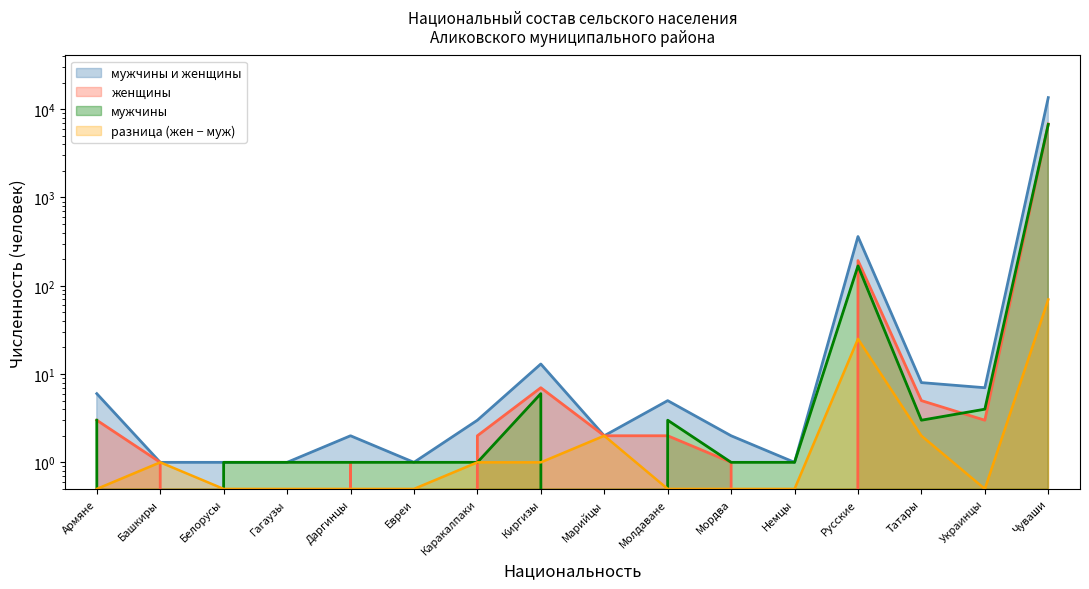

How many data points does each series have?

16